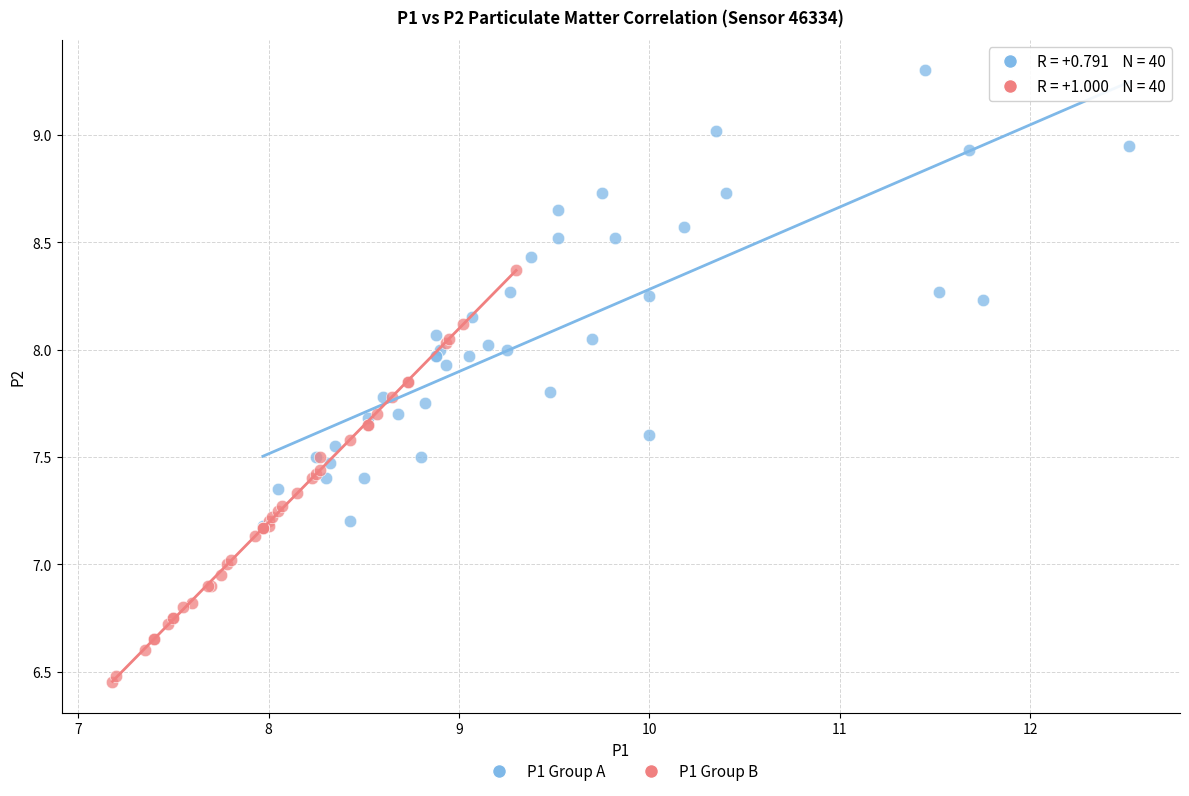

Which series contains the lowest Y value?

P1 Group B